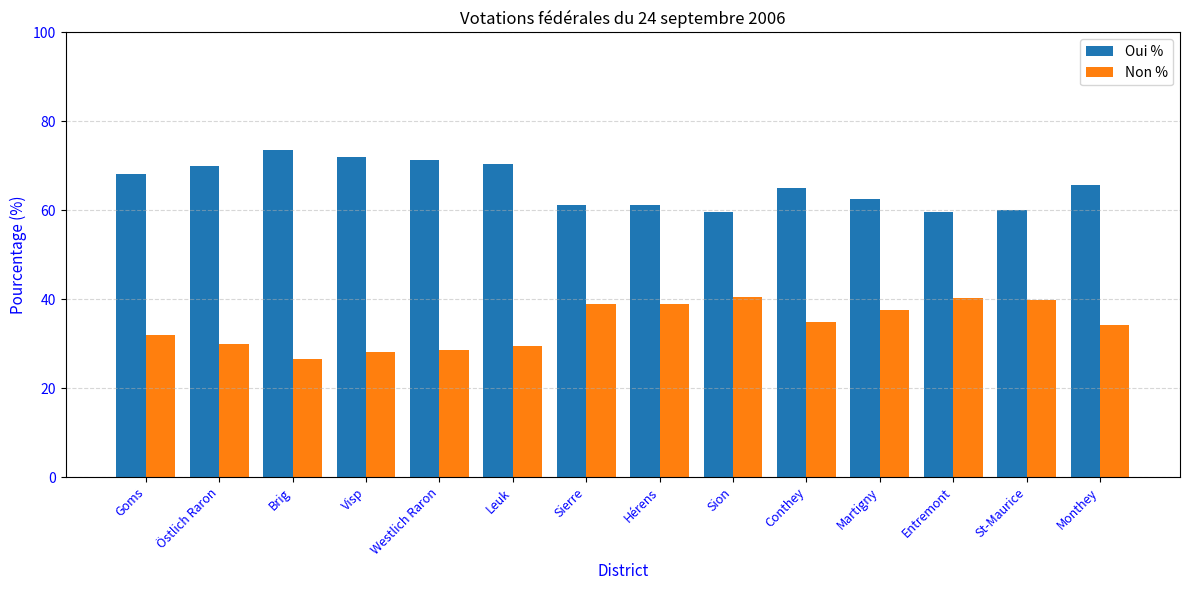

What is the spread (max minus min) of values at Brig?

46.9